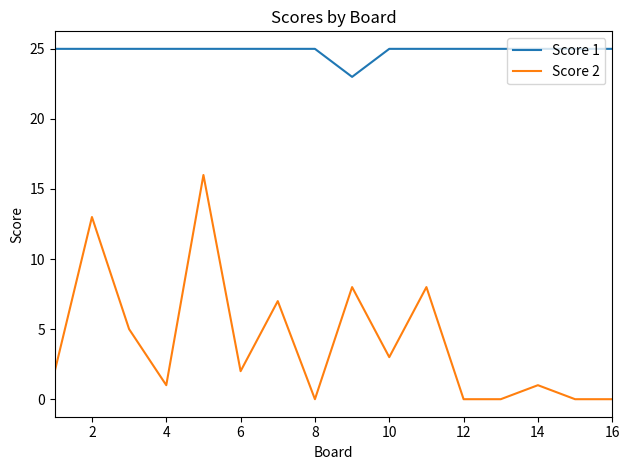

List the series in order of their overall mean, lowest first.

Score 2, Score 1